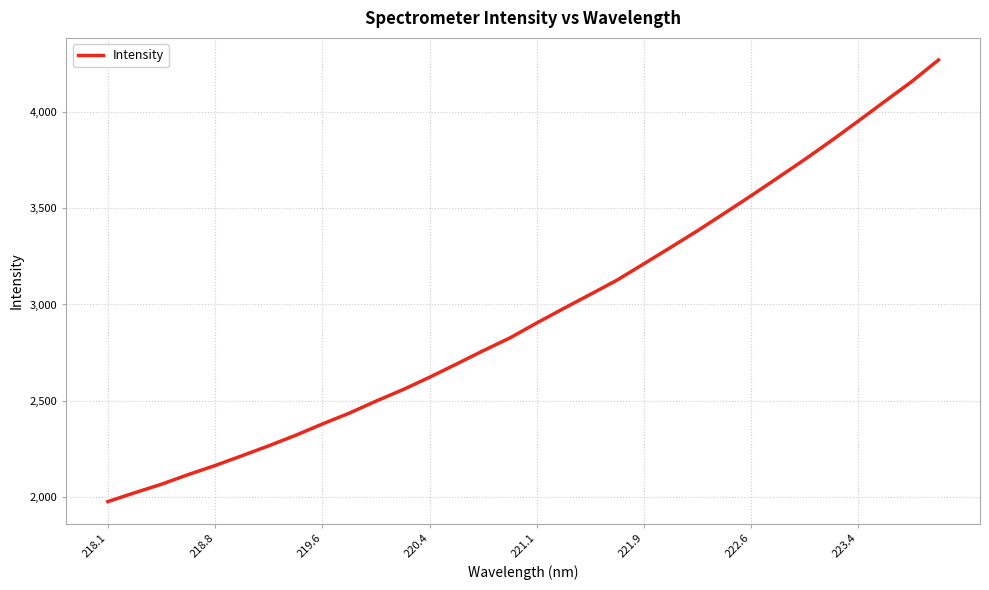

True or false: there are more than 2 points higher than both neighbors.

False